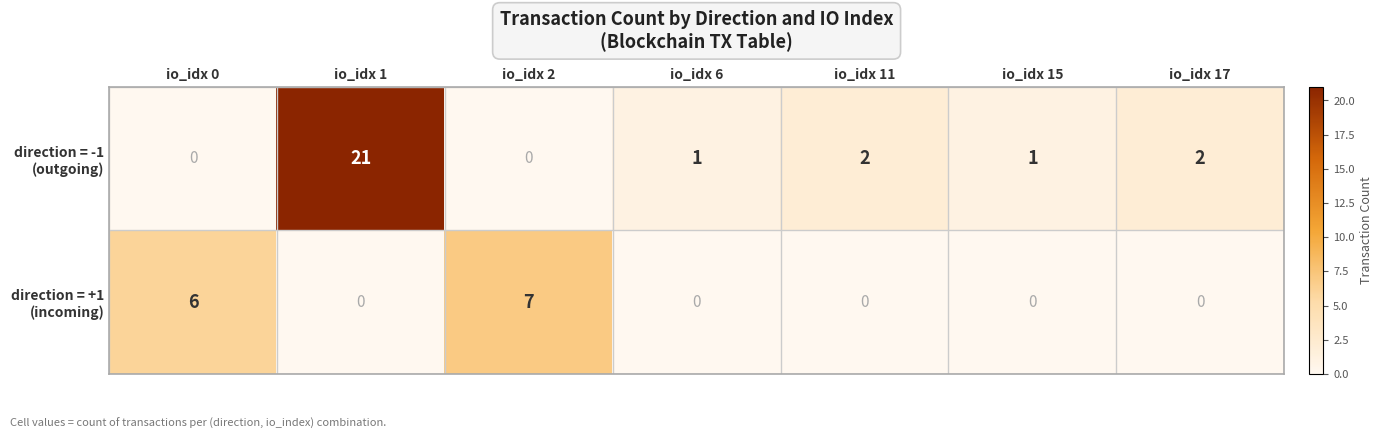

What is the total value across all series at io_idx 2?

7